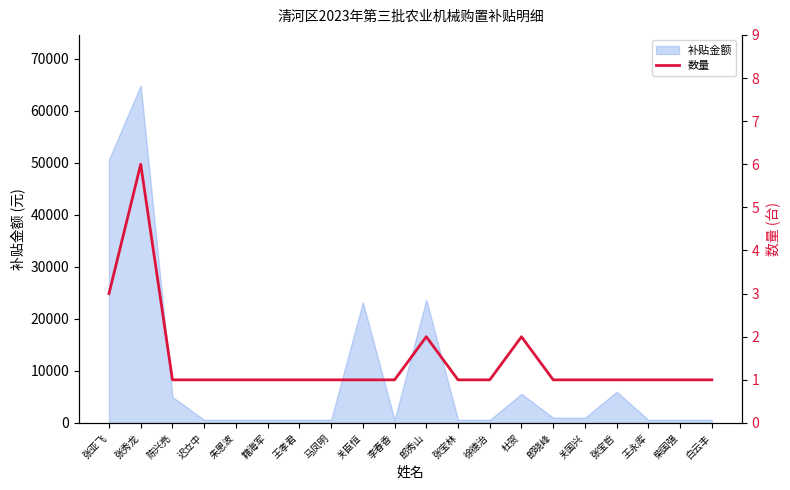

Does the chart display data point markers on the line(s)?

No